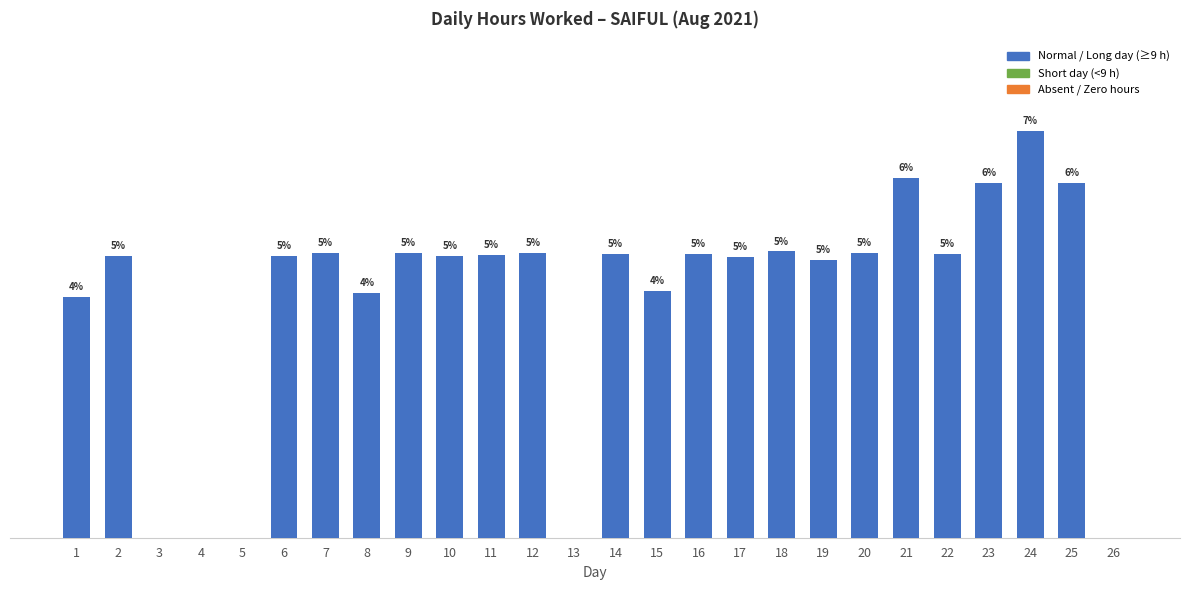

Which has a higher value, 18 or 1?

18